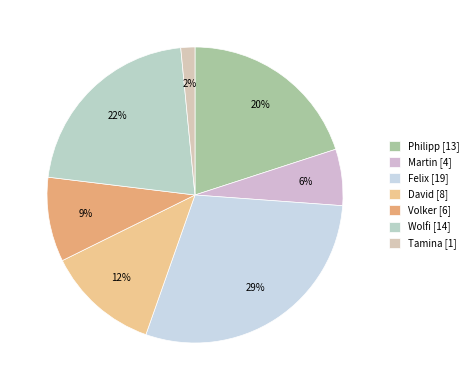

Which category has the biggest portion of the pie?

Felix